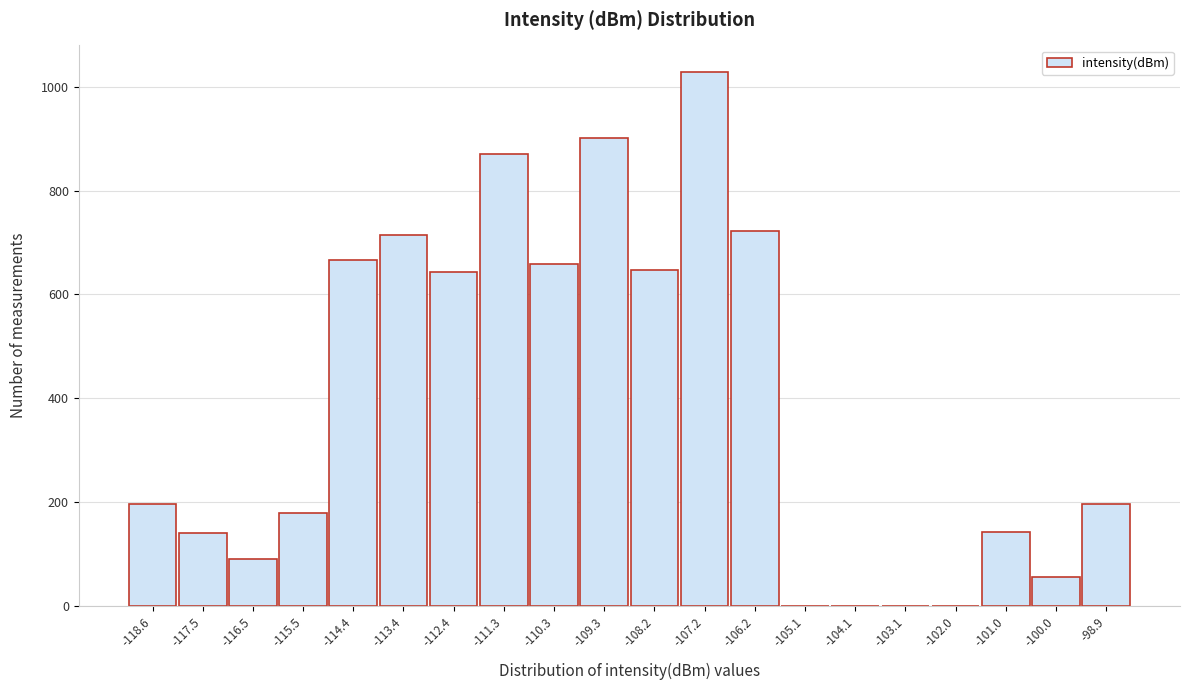

What is the maximum value shown in the chart?

1028